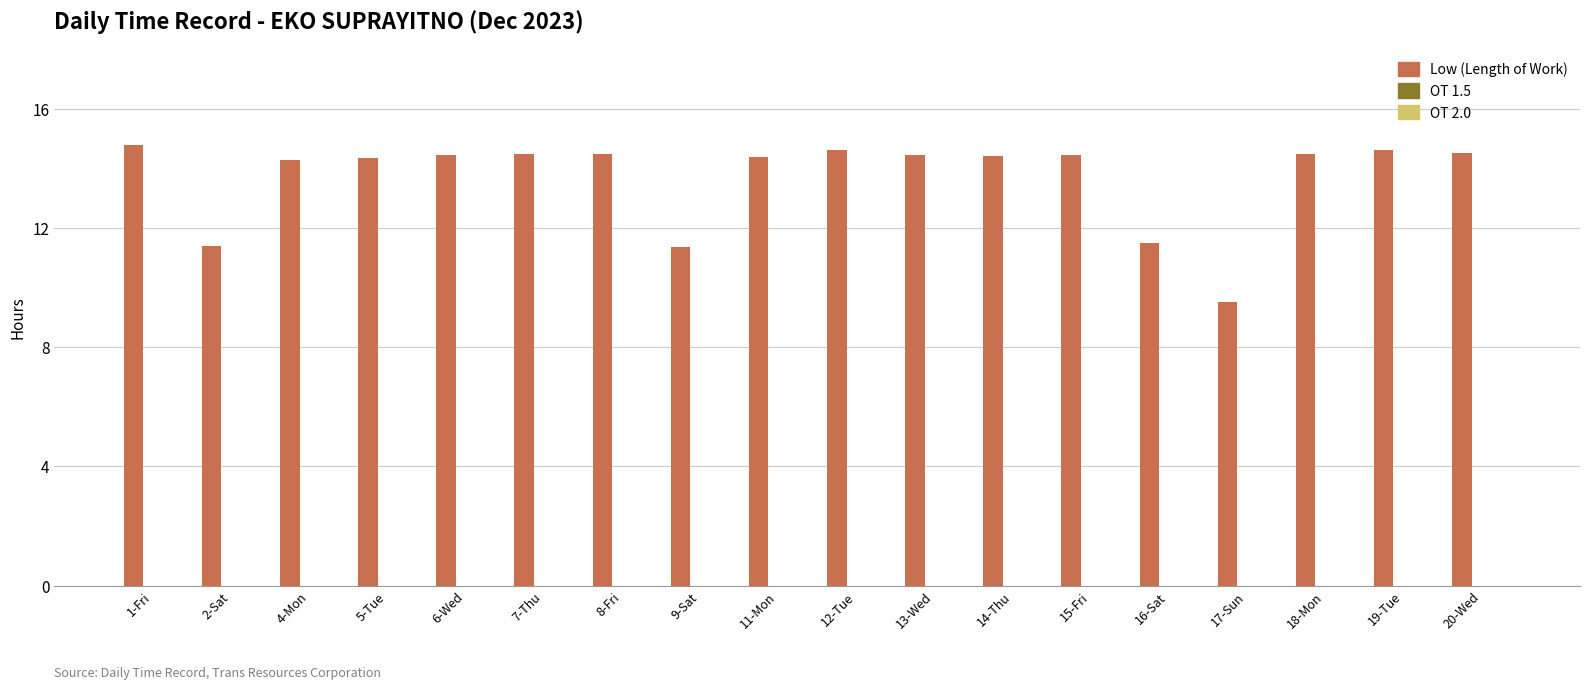

What is the change in value from 9-Sat to 14-Thu?

+3.0